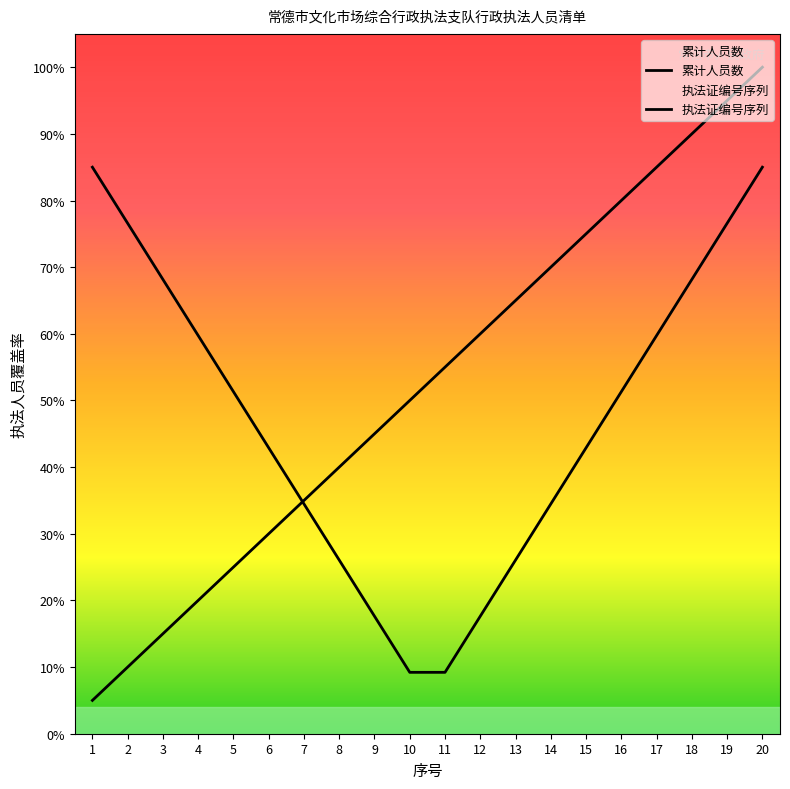

What is the value of the 11th point from the left?

55.0